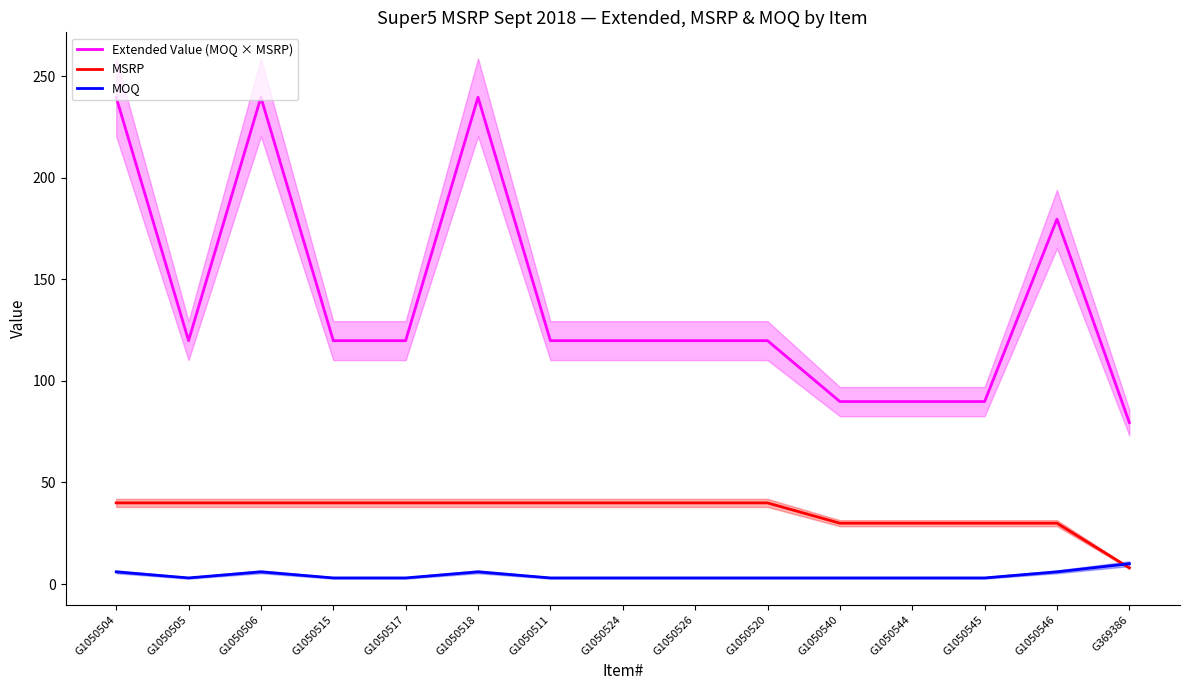

Which has a higher value, G1050511 or G1050517?

G1050511